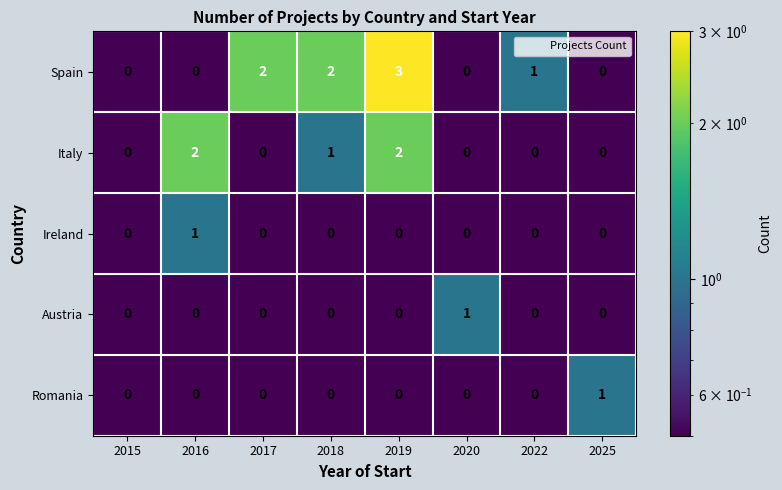

Which category has the highest value in the Spain series?

2019